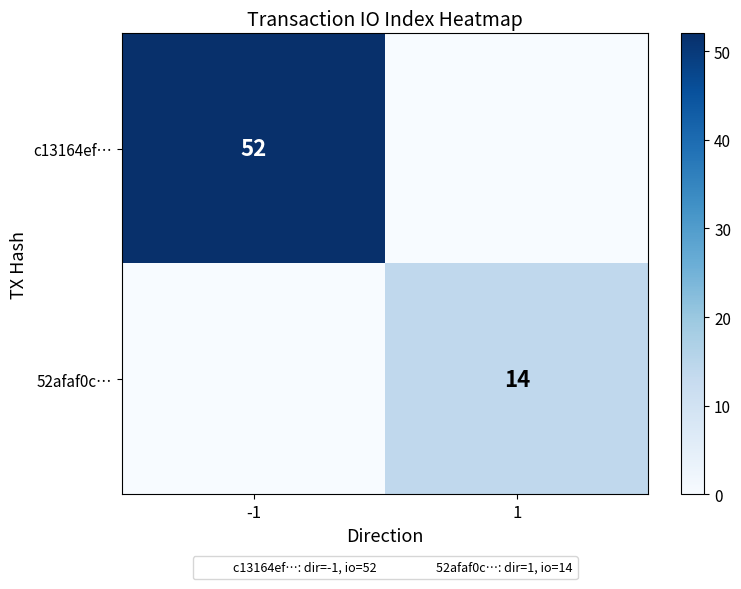

How many distinct data groups are displayed?

2